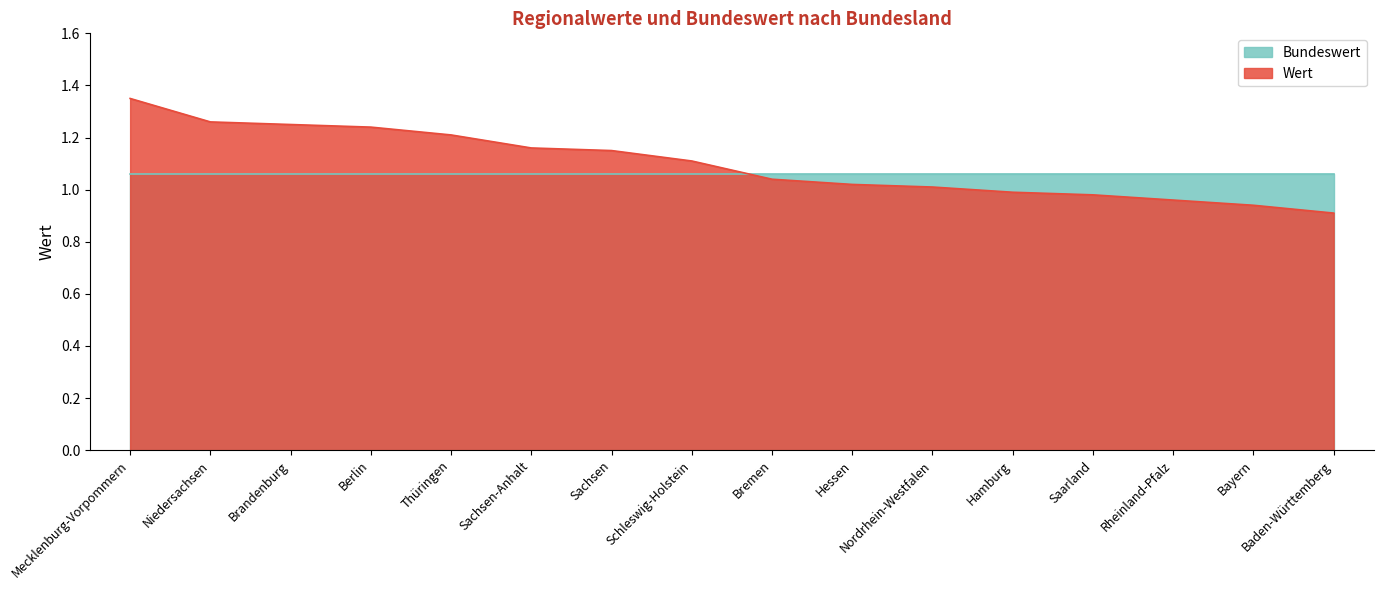

True or false: the data has more than 0 interior local peaks.

False